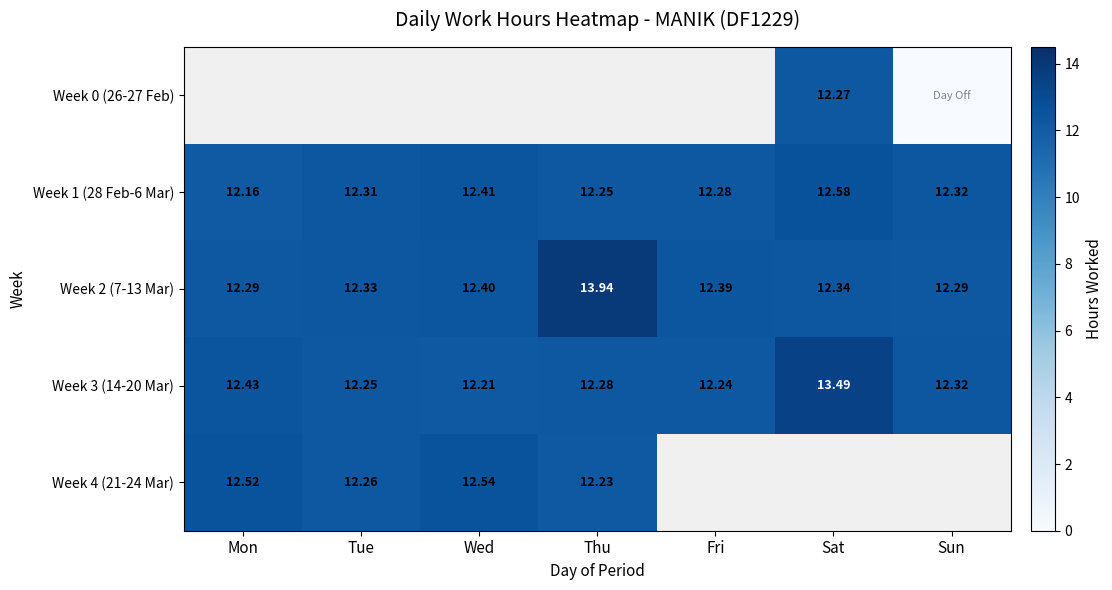

What is the sum of all Week 3 (14-20 Mar) values?

87.2